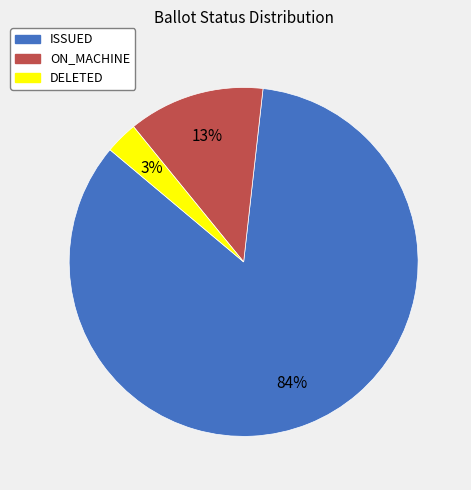

To the nearest percent, what percentage of the pie is ON_MACHINE?

13%